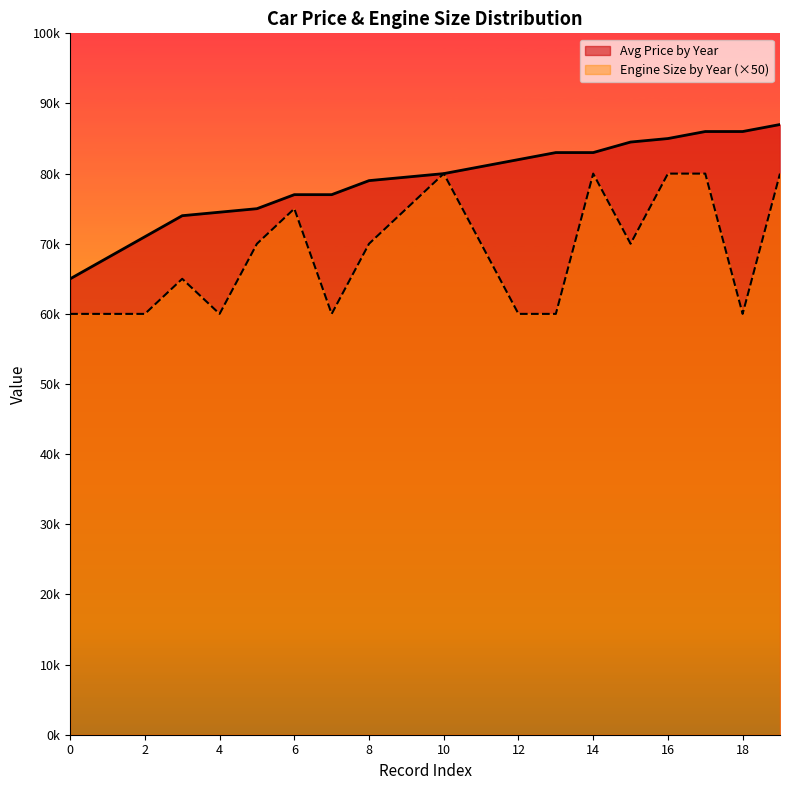

Count the number of data series in this chart.

2